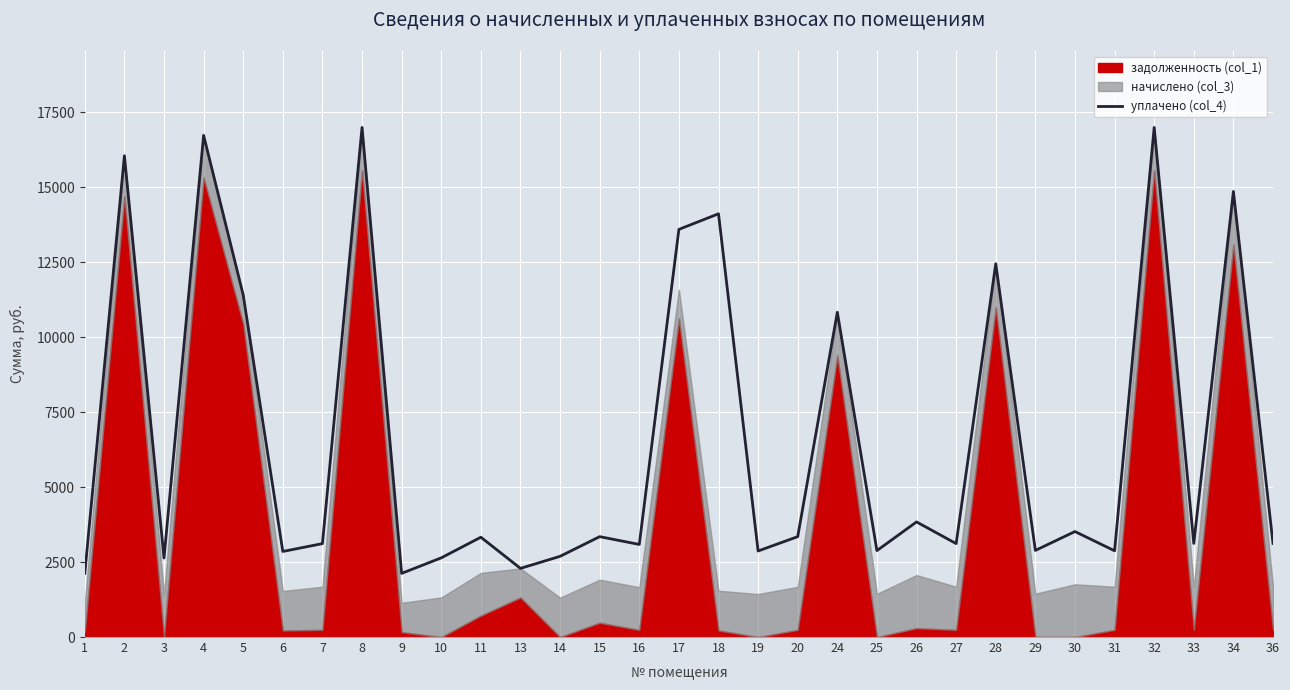

Which category has the highest value across all series?

8